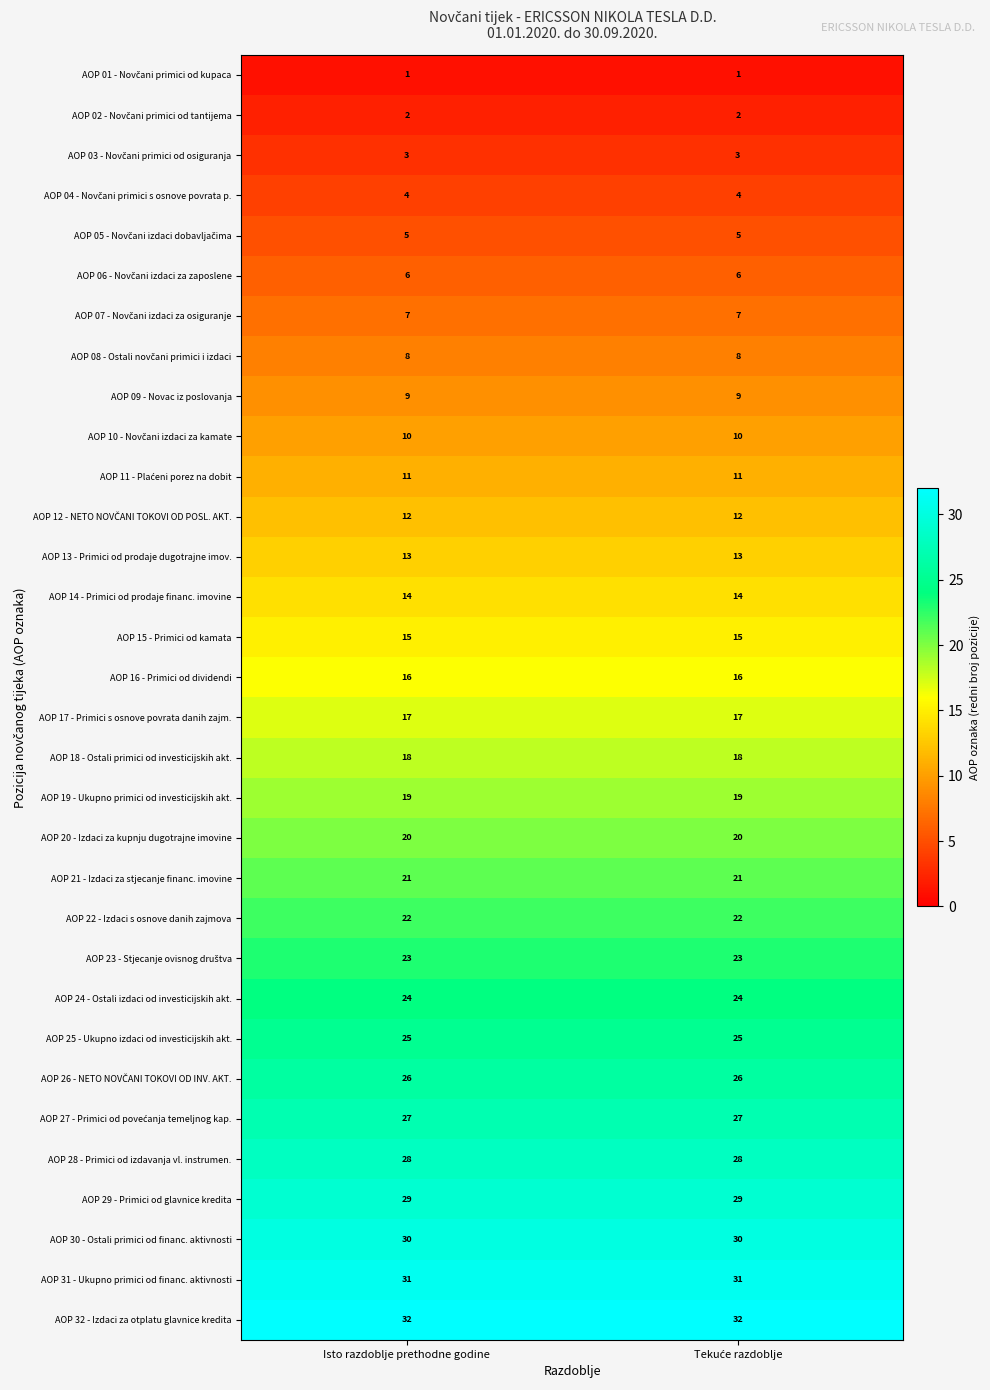

Is it true that AOP 16 - Primici od dividendi equals 16 at Isto razdoblje prethodne godine?

True